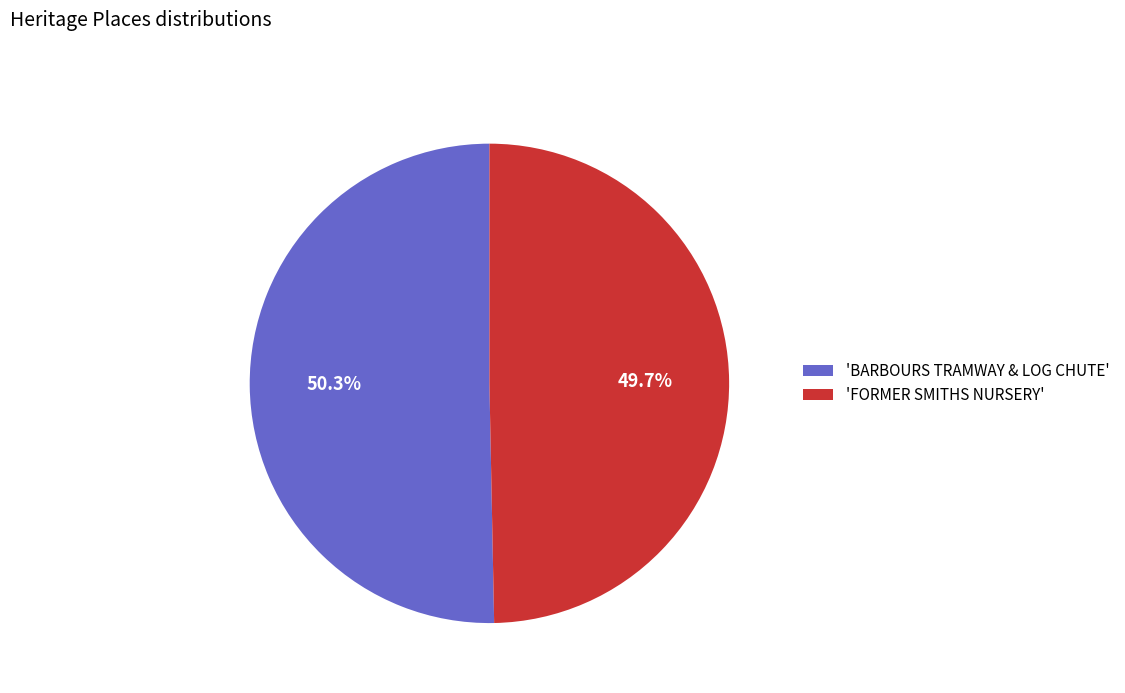

Between 'BARBOURS TRAMWAY & LOG CHUTE' and 'FORMER SMITHS NURSERY', which is larger?

'BARBOURS TRAMWAY & LOG CHUTE'